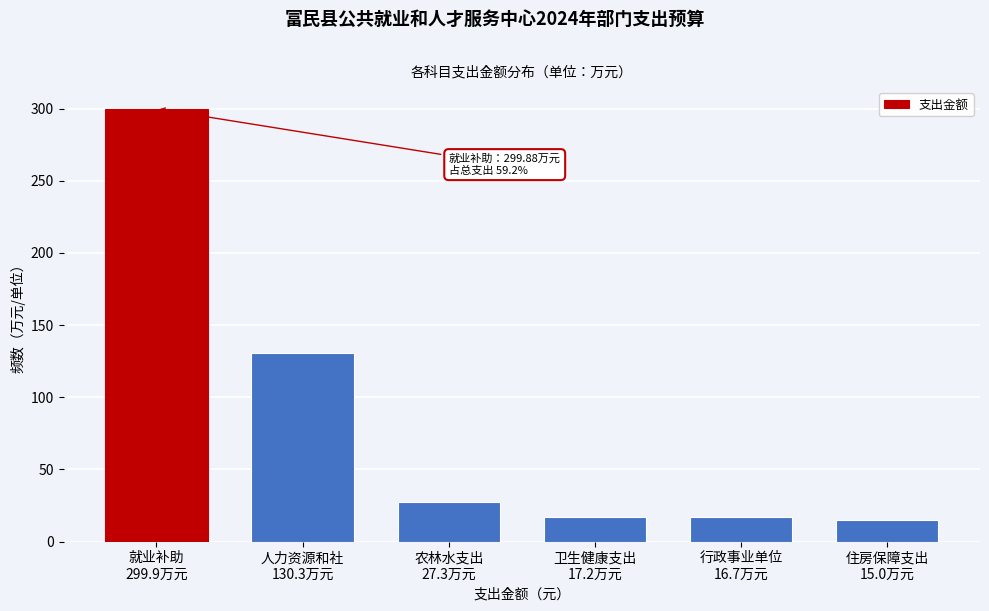

What is the difference between the maximum and second lowest values?

283.1